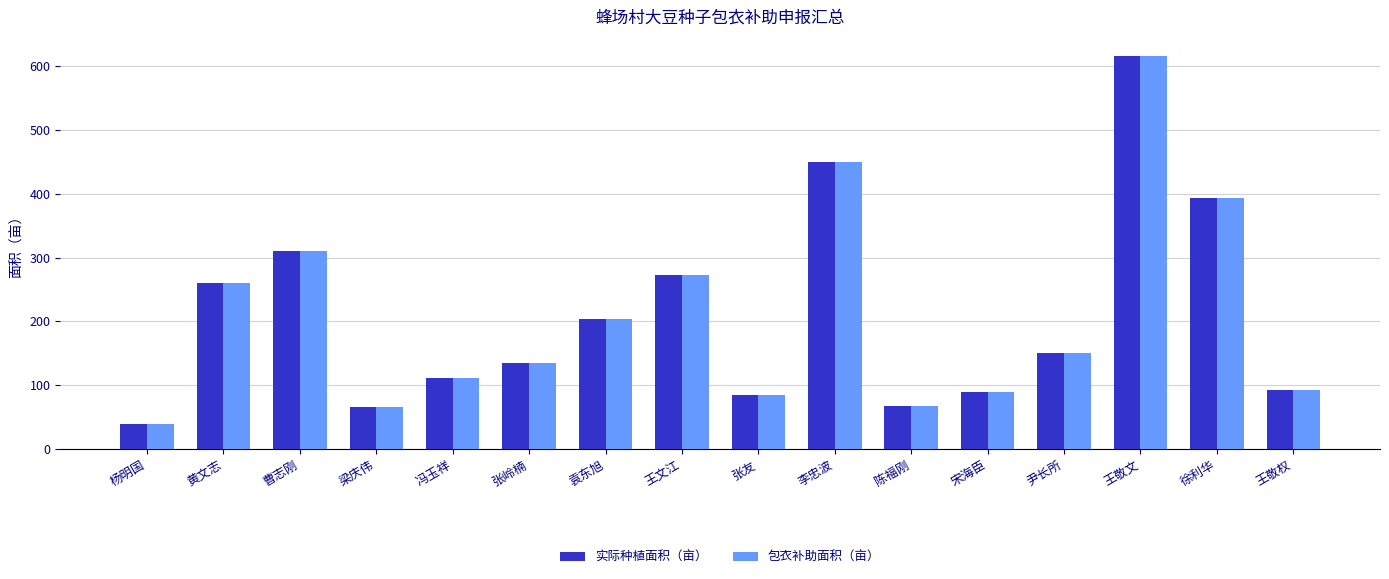

Is it true that 实际种植面积（亩） equals 90 at 宋海臣?

True